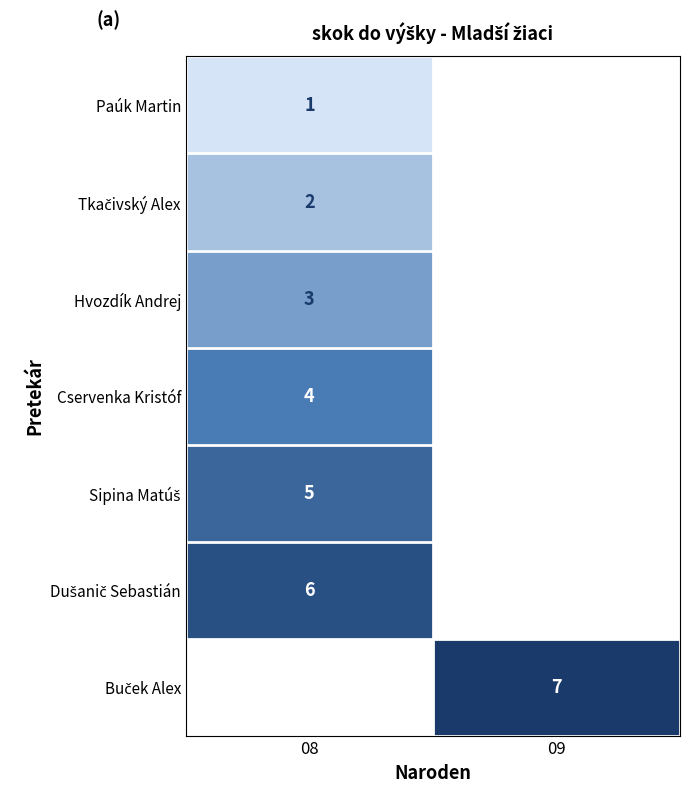

Count the number of categories in the chart.

2